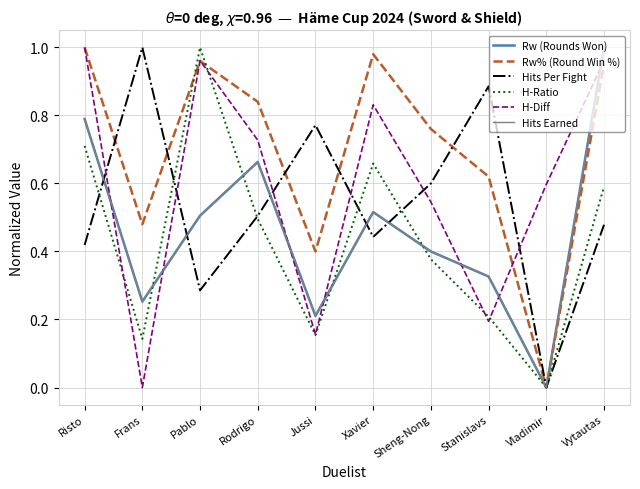

Where do Rw% (Round Win %) and Hits Per Fight first cross each other?

Risto and Frans